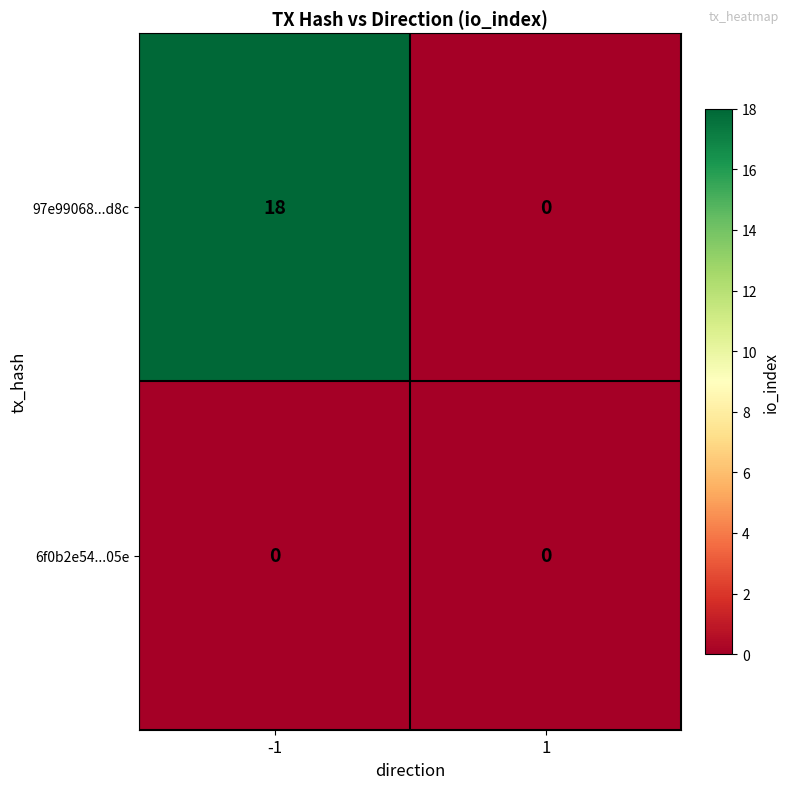

Which series has the largest total across all categories?

97e99068...d8c